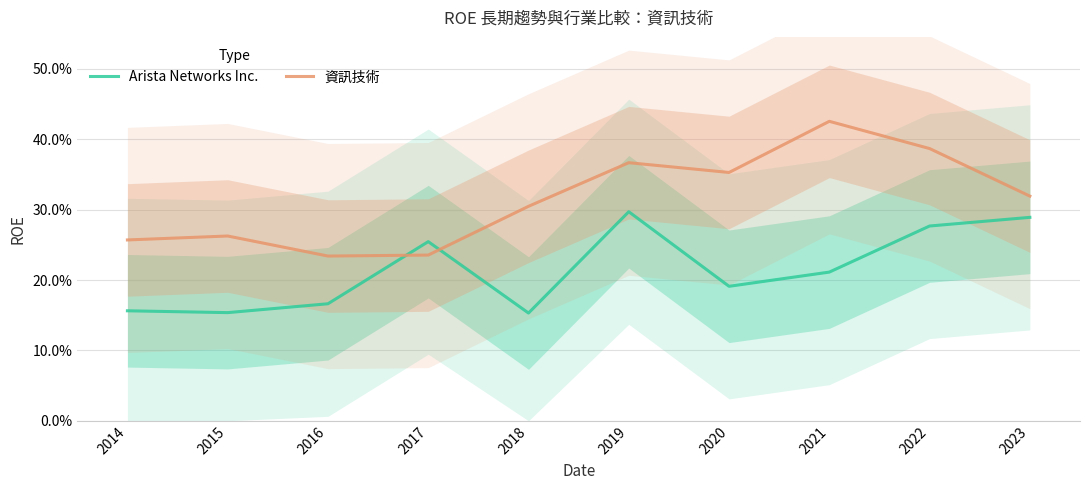

At which category does Arista Networks Inc. reach its first local peak?

2017